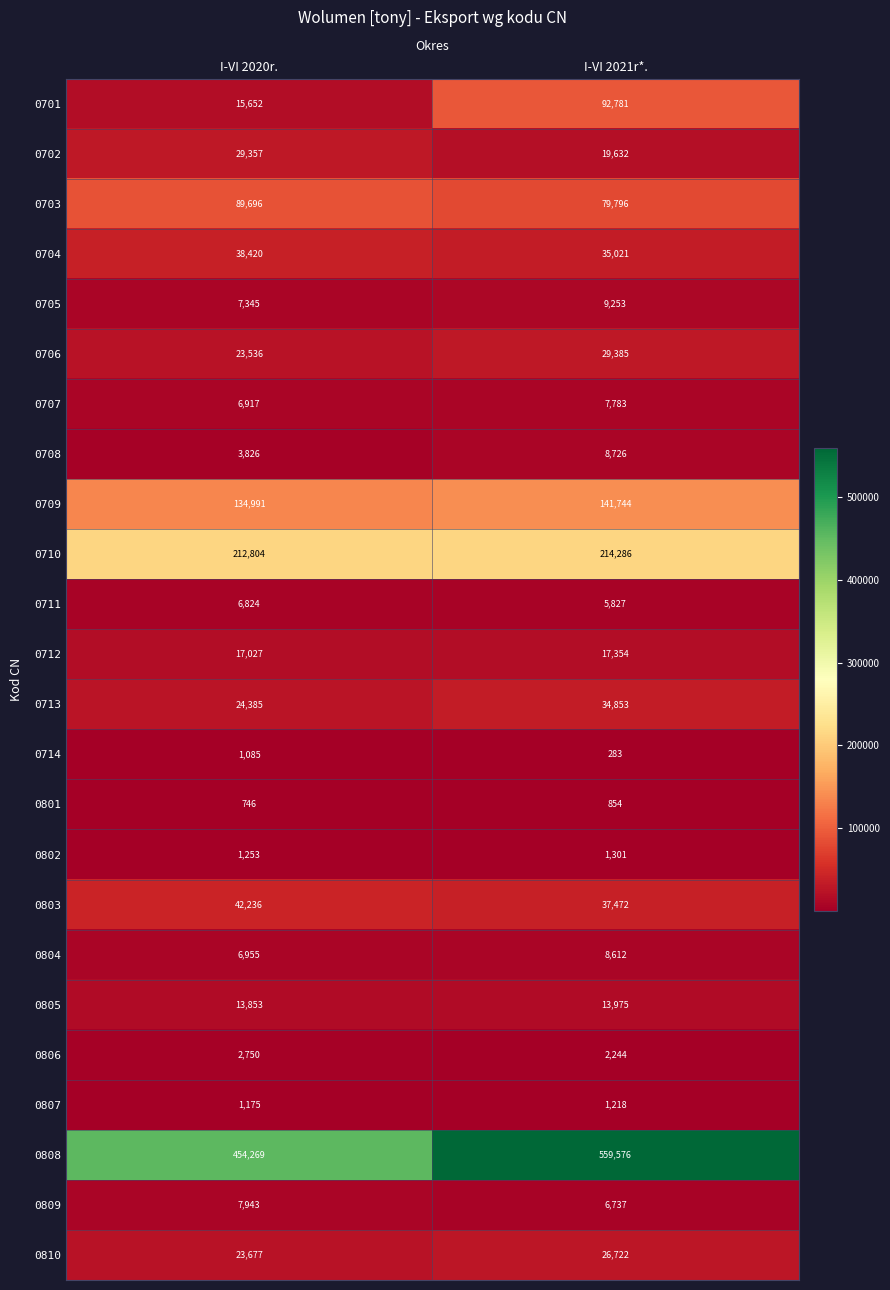

True or false: 0807 has a value of 553 at I-VI 2021r*..

False